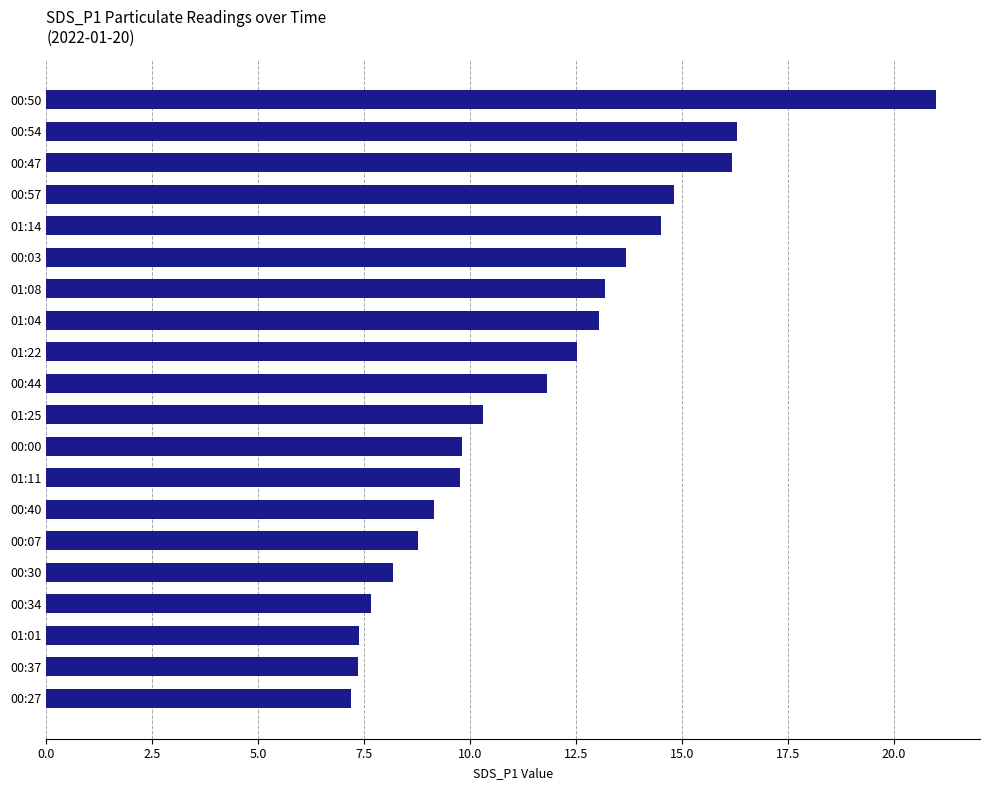

What is the smallest value displayed?

7.2